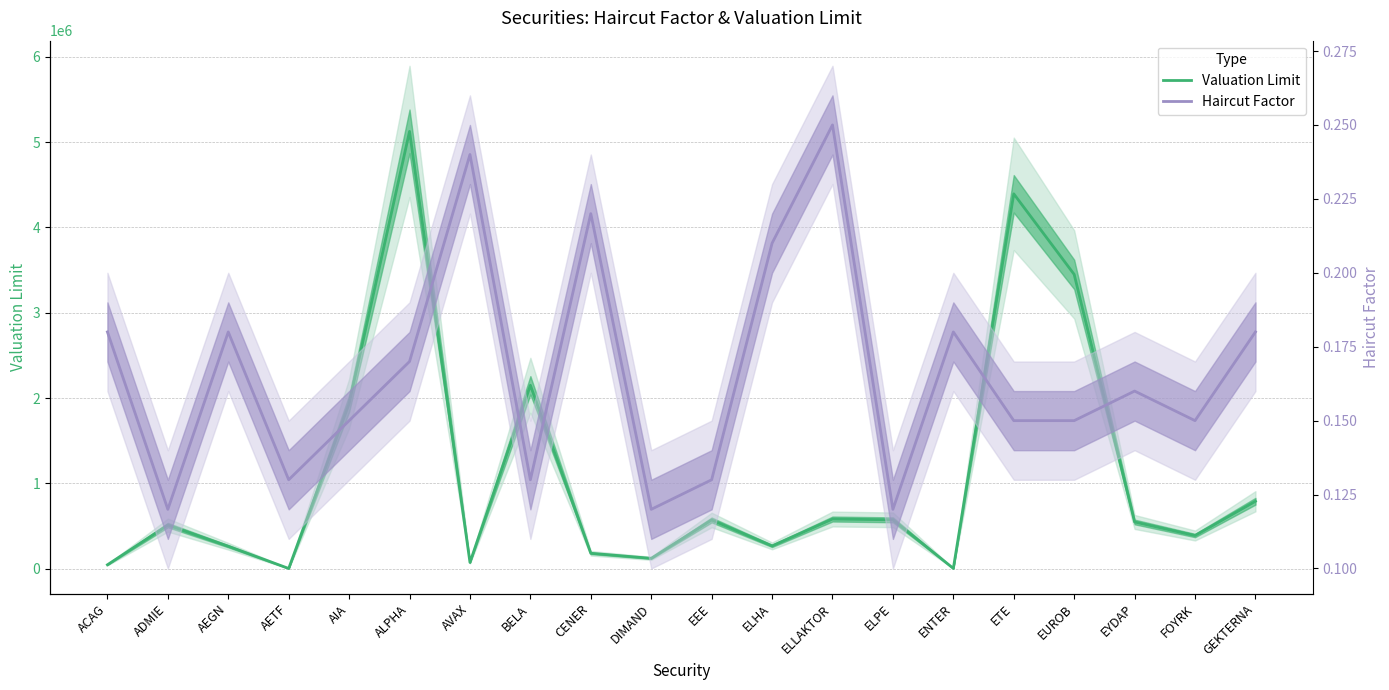

Where is Valuation Limit nearest to the value 2563940?

BELA